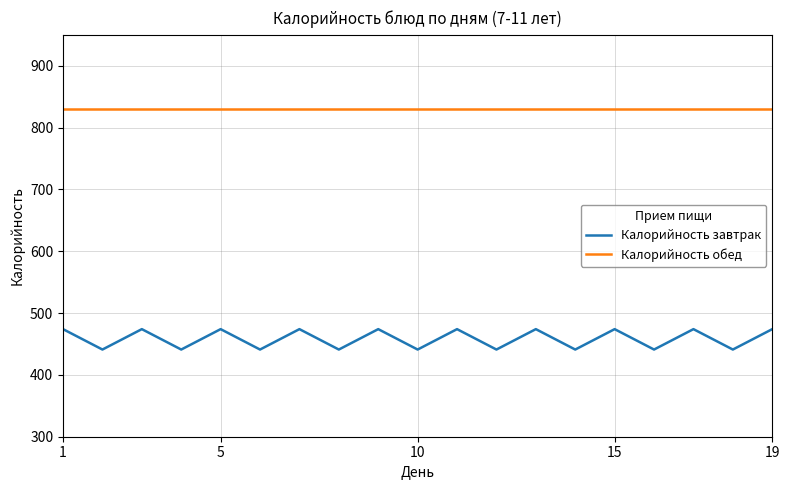

Does the chart have visible grid lines?

Yes